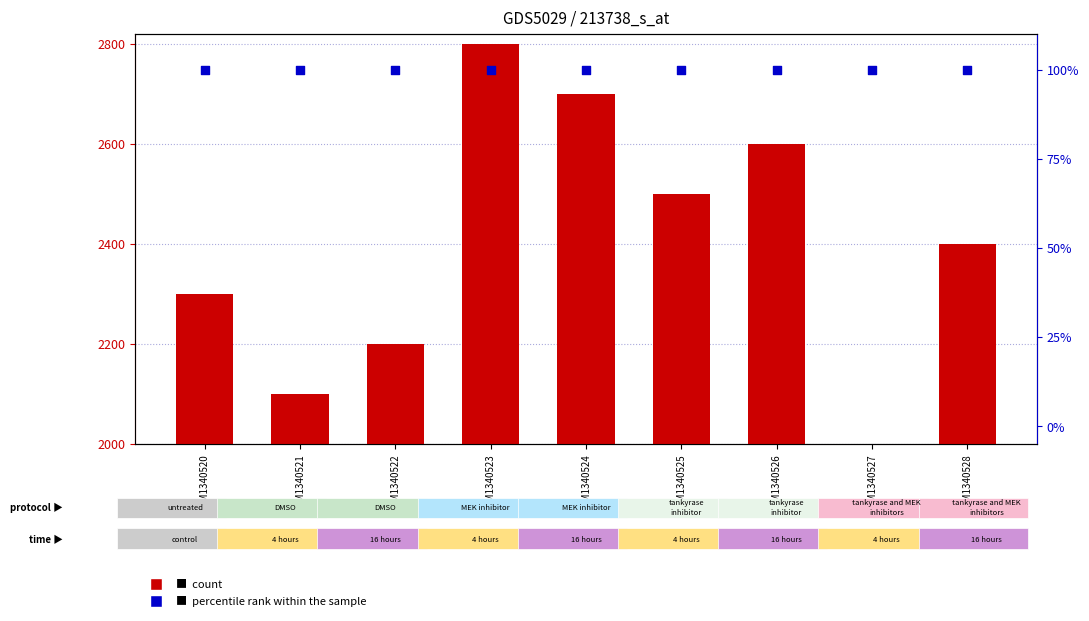

Which series reaches the maximum Y coordinate?

count